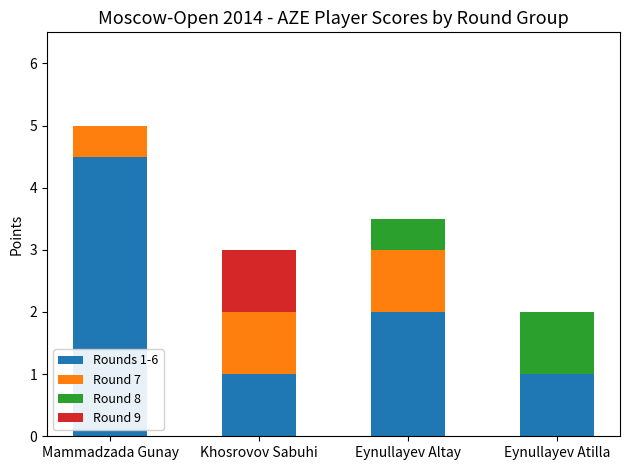

Does the chart contain stacked bars?

Yes